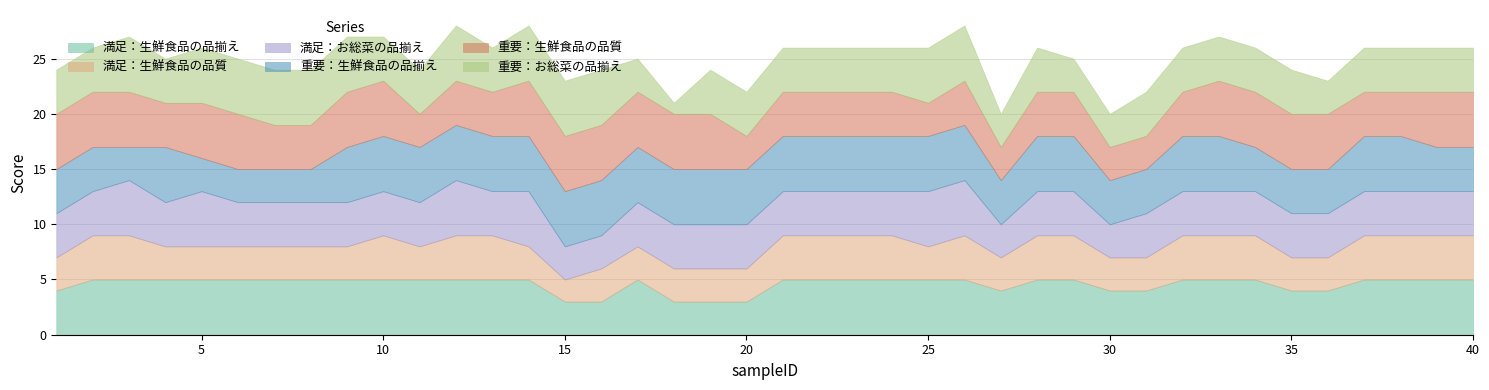

Is it true that 満足：お総菜の品揃え equals 3 at 3?

False